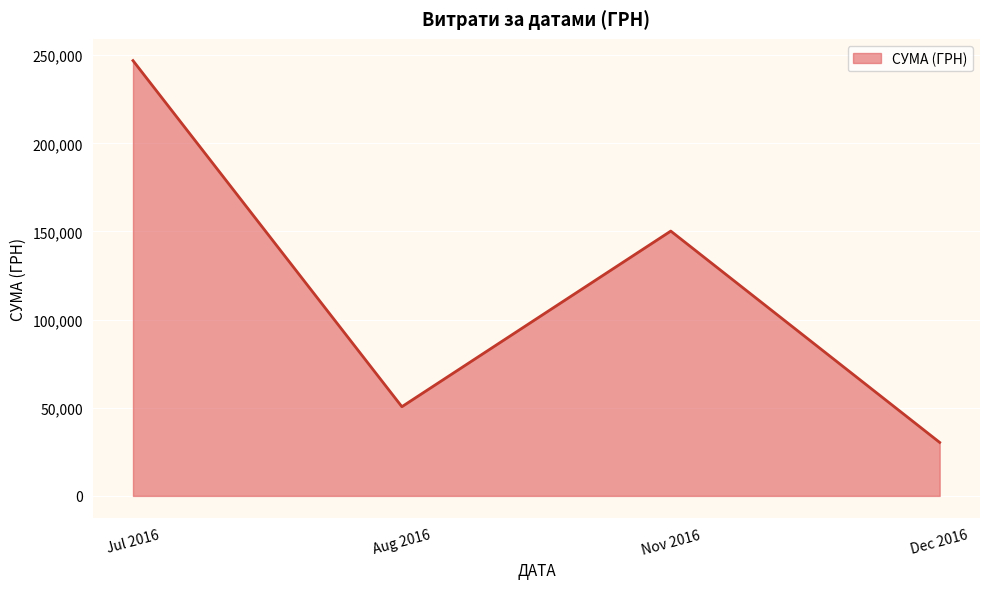

The value at Jul 2016 is 246906.1. True or false?

True